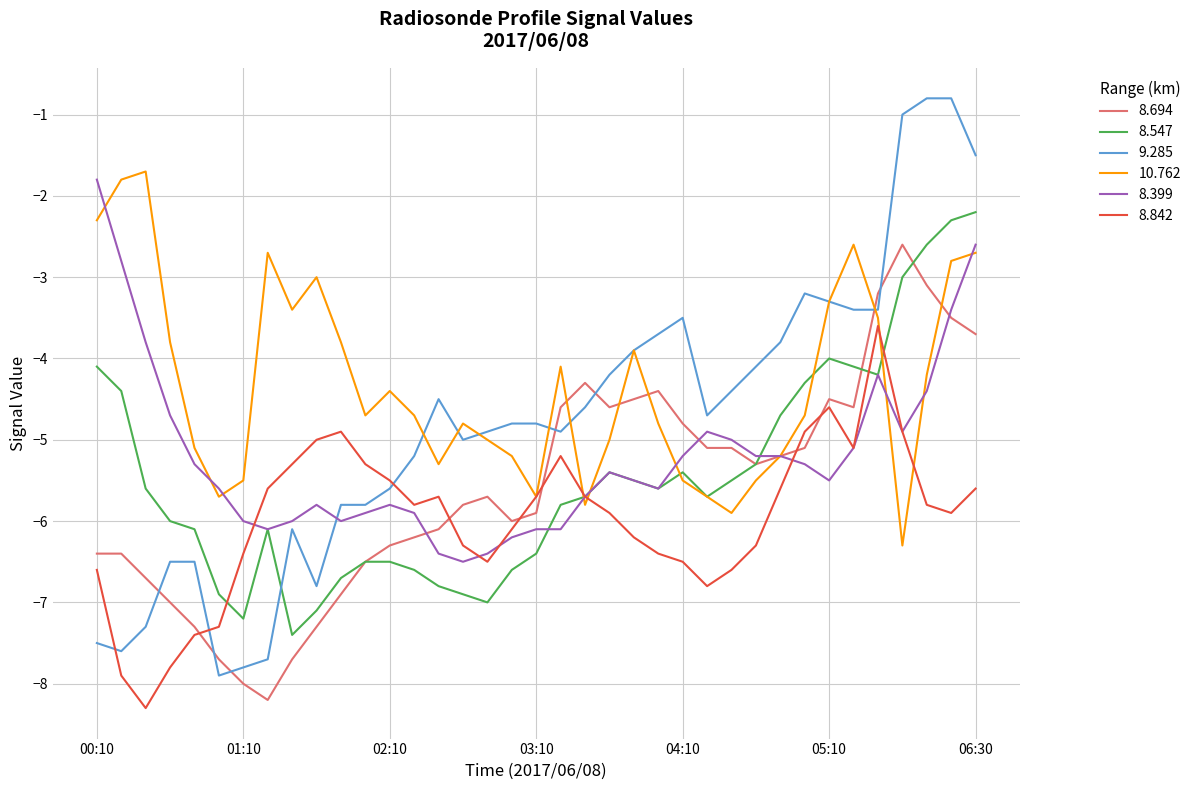

Which series has the largest range (max minus min)?

9.285